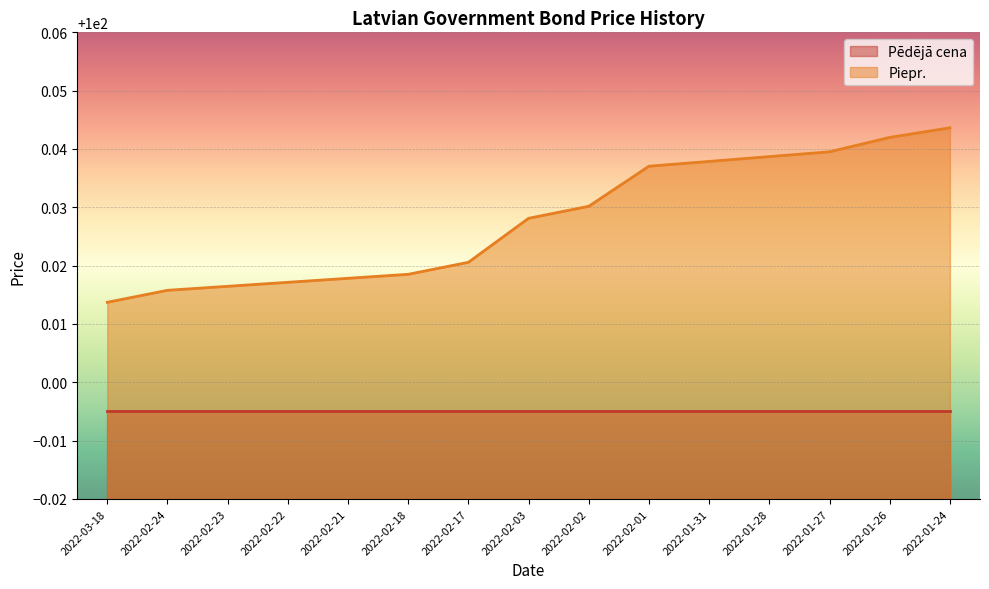

True or false: the data shows 100.0 at 2022-01-24.

True